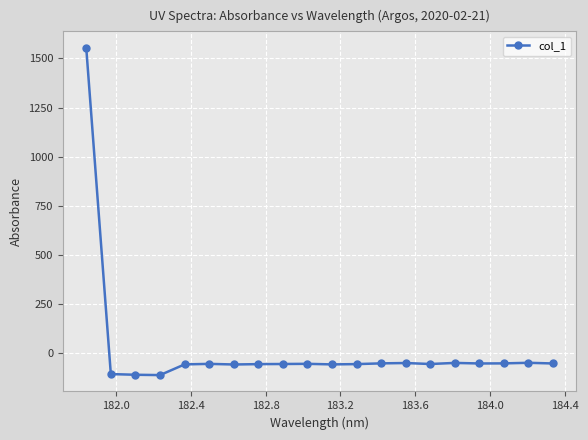

True or false: the data has more than 2 interior local peaks.

True